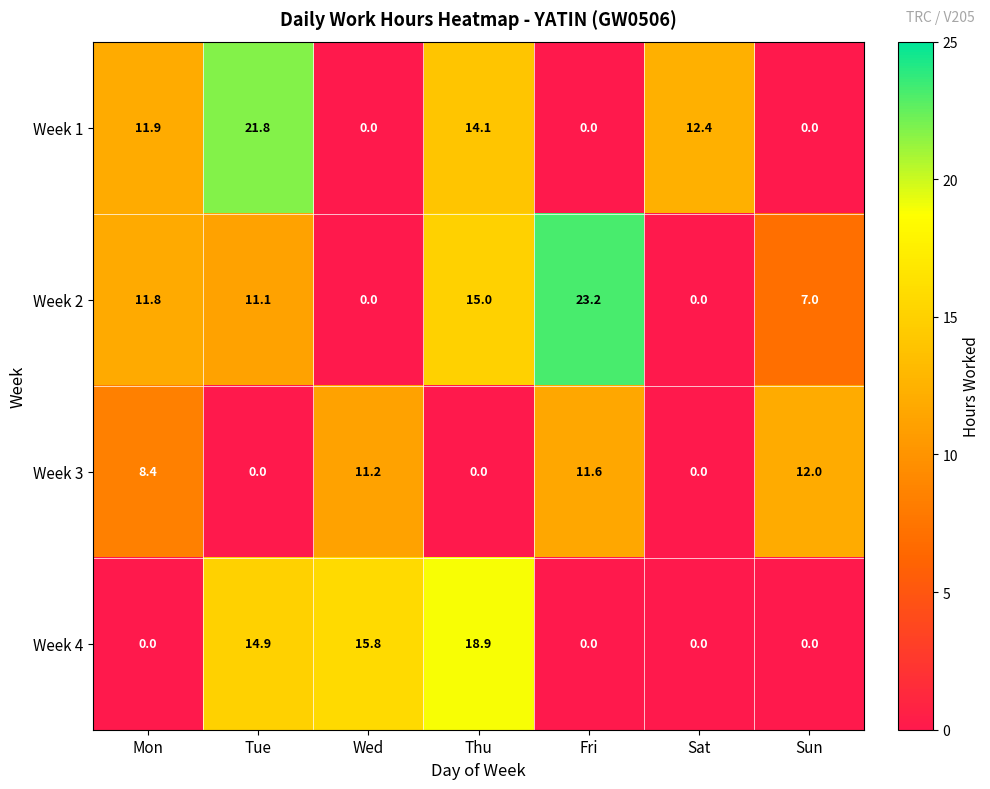

Which series has the largest total across all categories?

Week 2